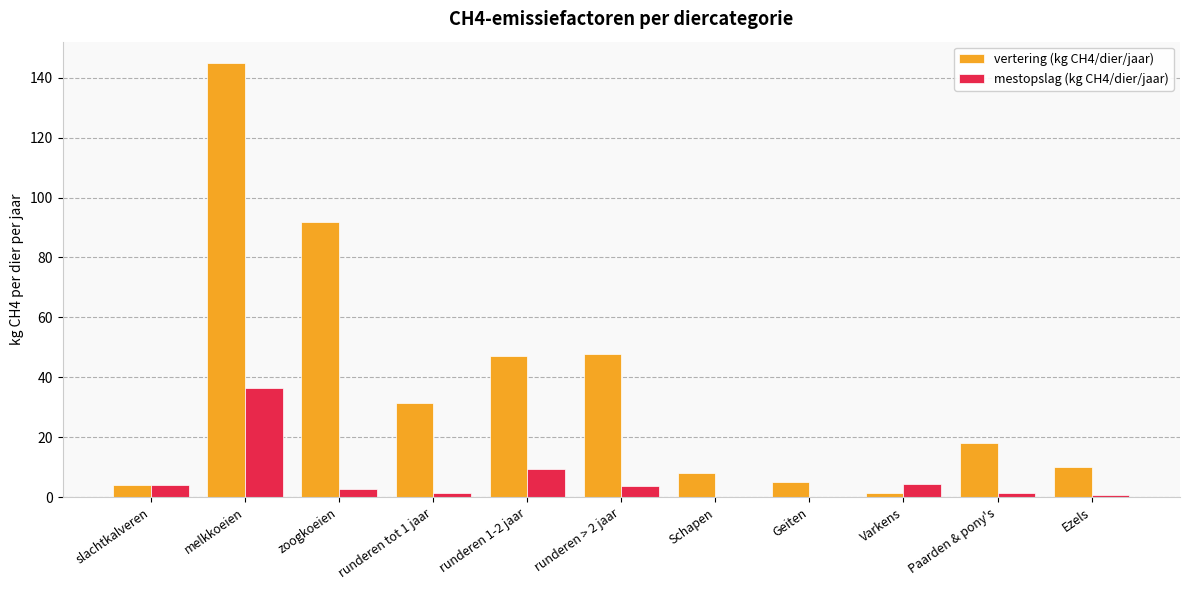

The mestopslag (kg CH4/dier/jaar) series shows 1.4 at runderen tot 1 jaar. True or false?

True